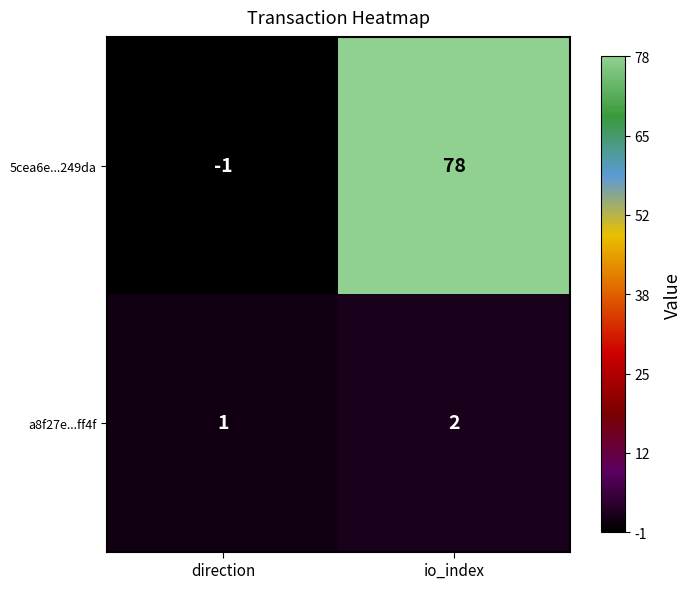

The a8f27e...ff4f series shows 1 at direction. True or false?

True